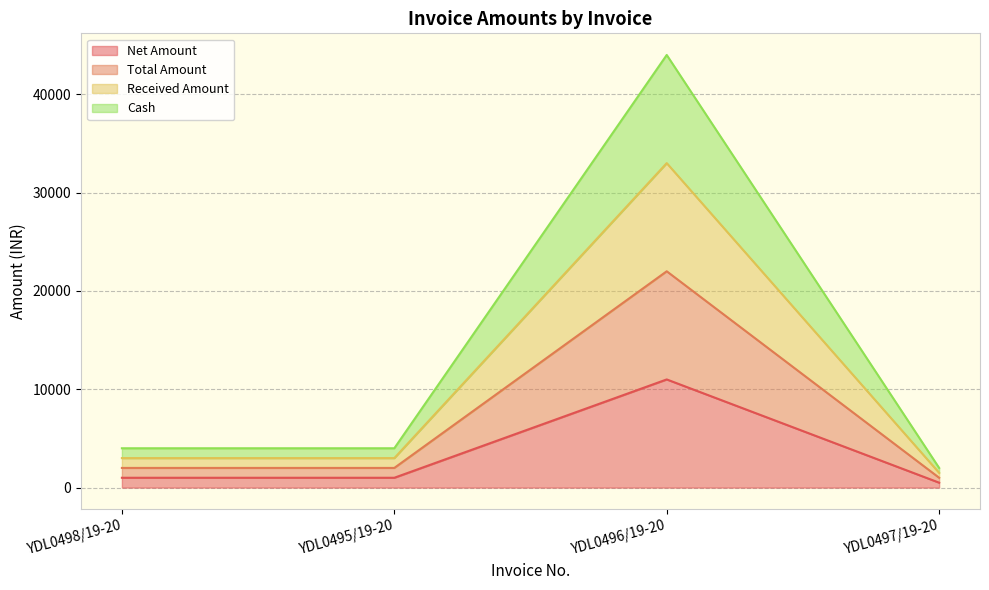

At which label does Total Amount first exceed 2000?

YDL0496/19-20